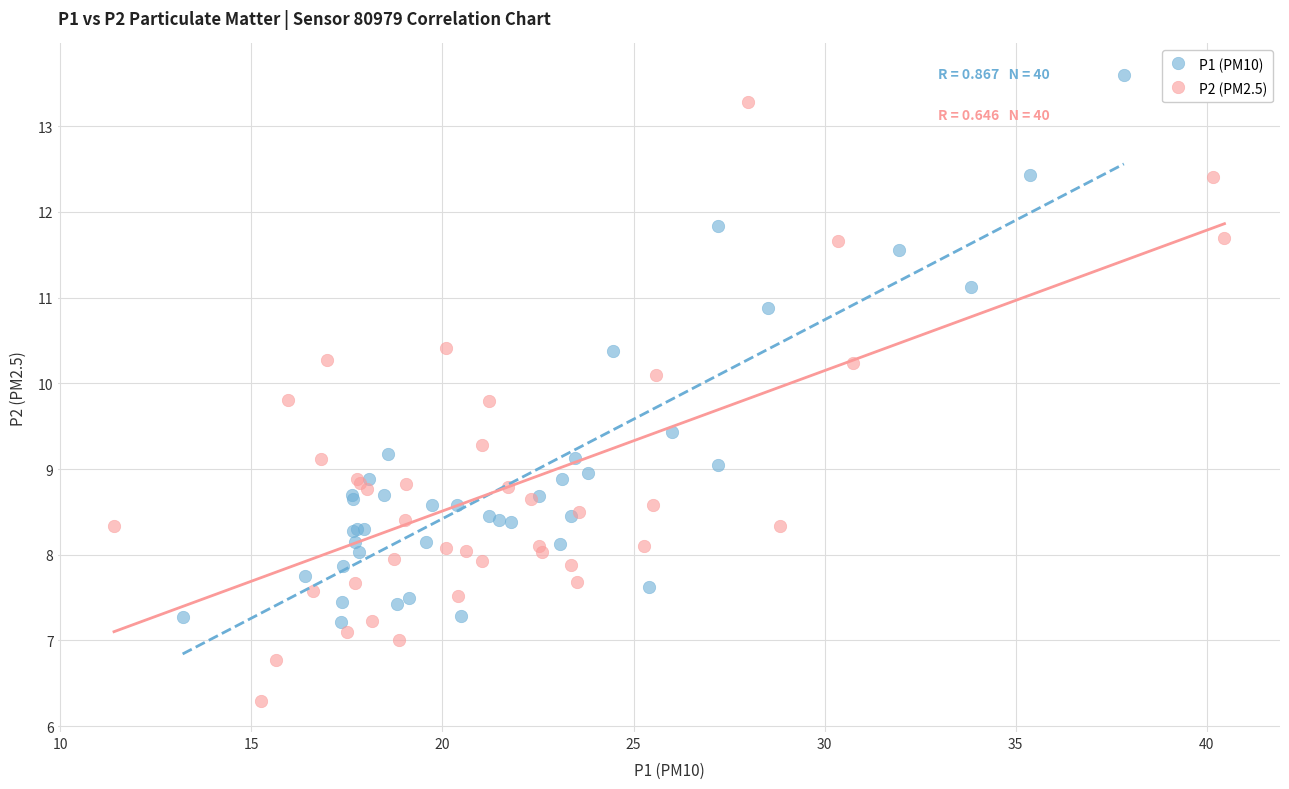

Which series reaches the minimum Y coordinate?

P2 (PM2.5)